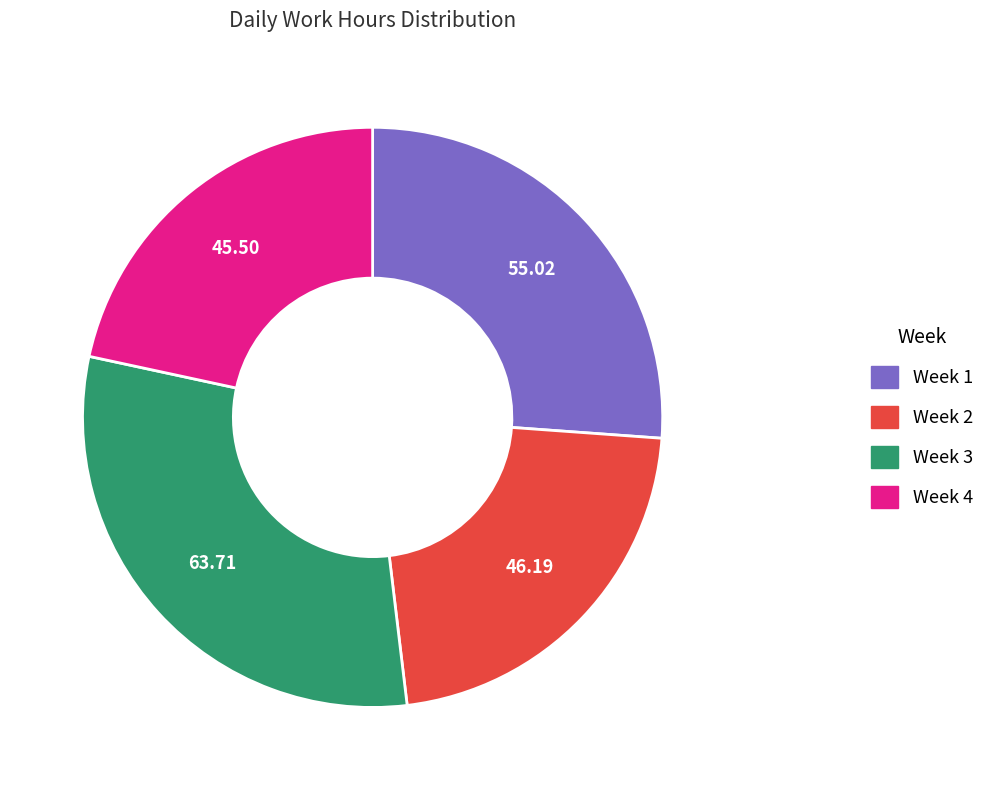

What is the largest slice in the pie chart?

Week 3